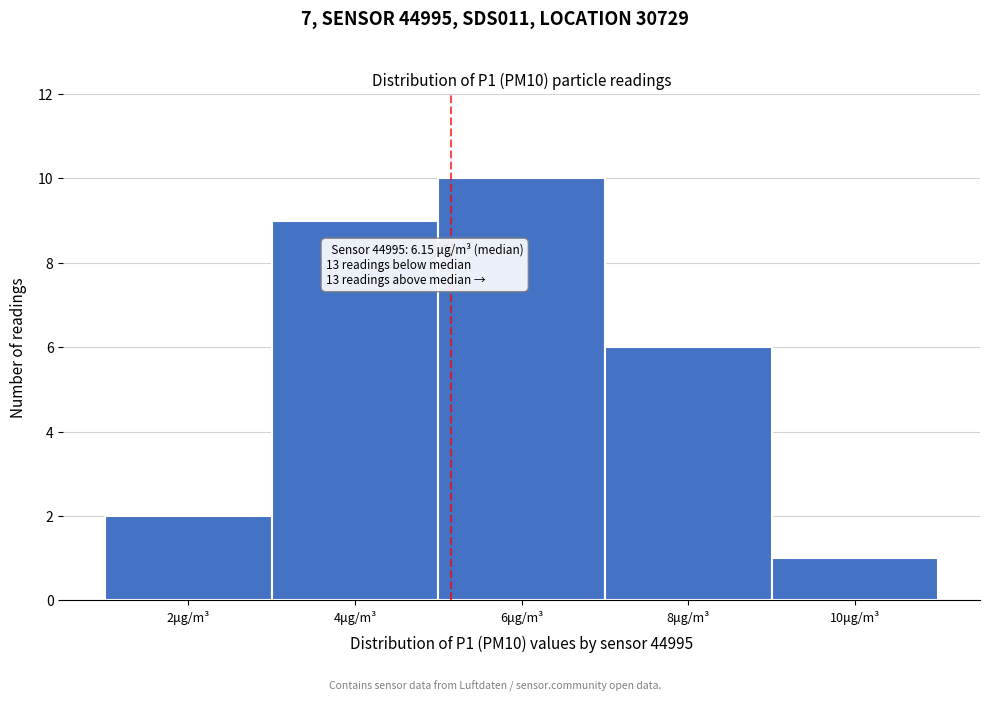

Reading left to right, what are all the values shown in this chart?

2μg/m³=2	4μg/m³=9	6μg/m³=10	8μg/m³=6	10μg/m³=1